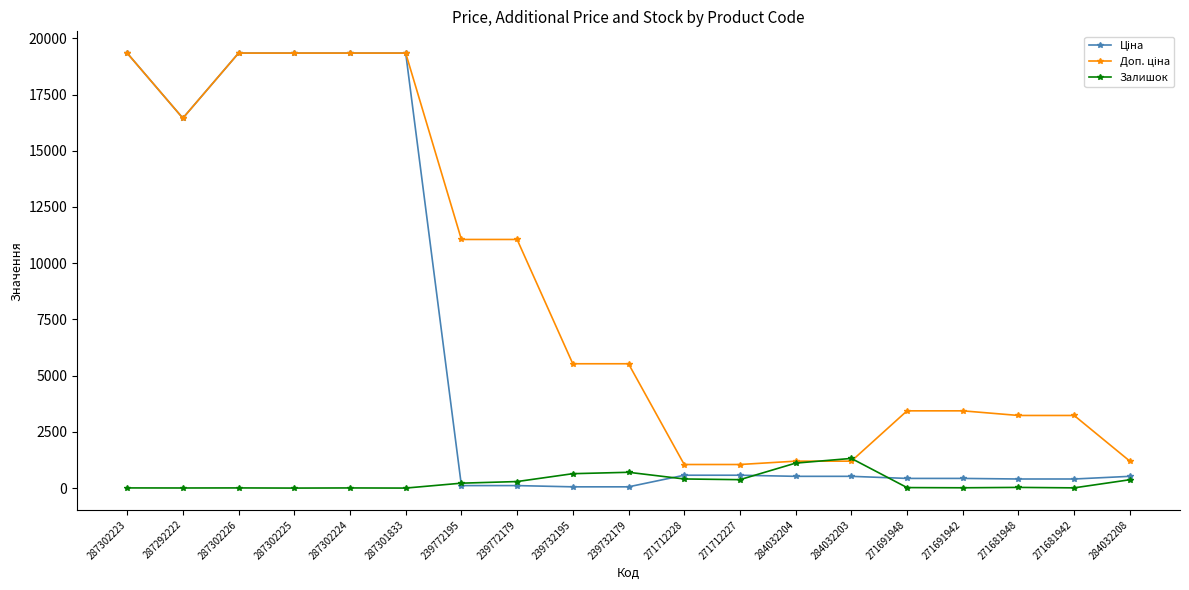

What is the maximum value shown in the chart?

19343.1